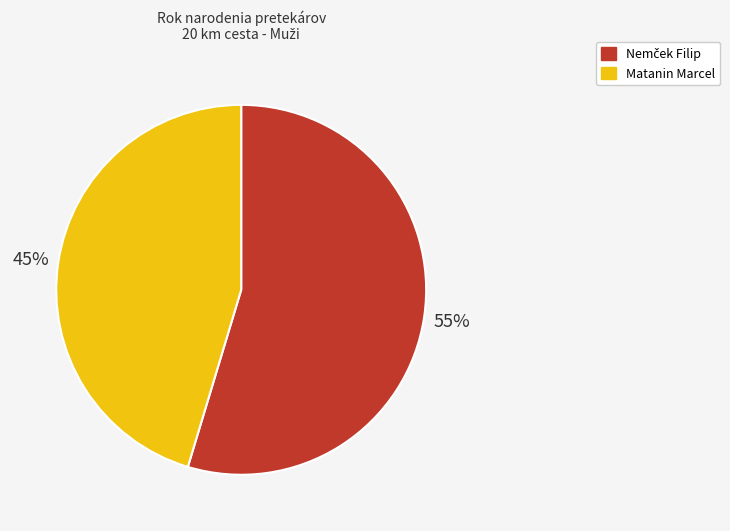

The Matanin Marcel slice represents 45% of the pie. True or false?

True